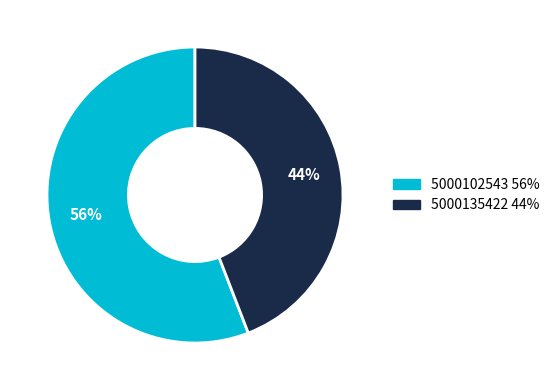

Is it true that 5000102543 is 69% of the pie?

False